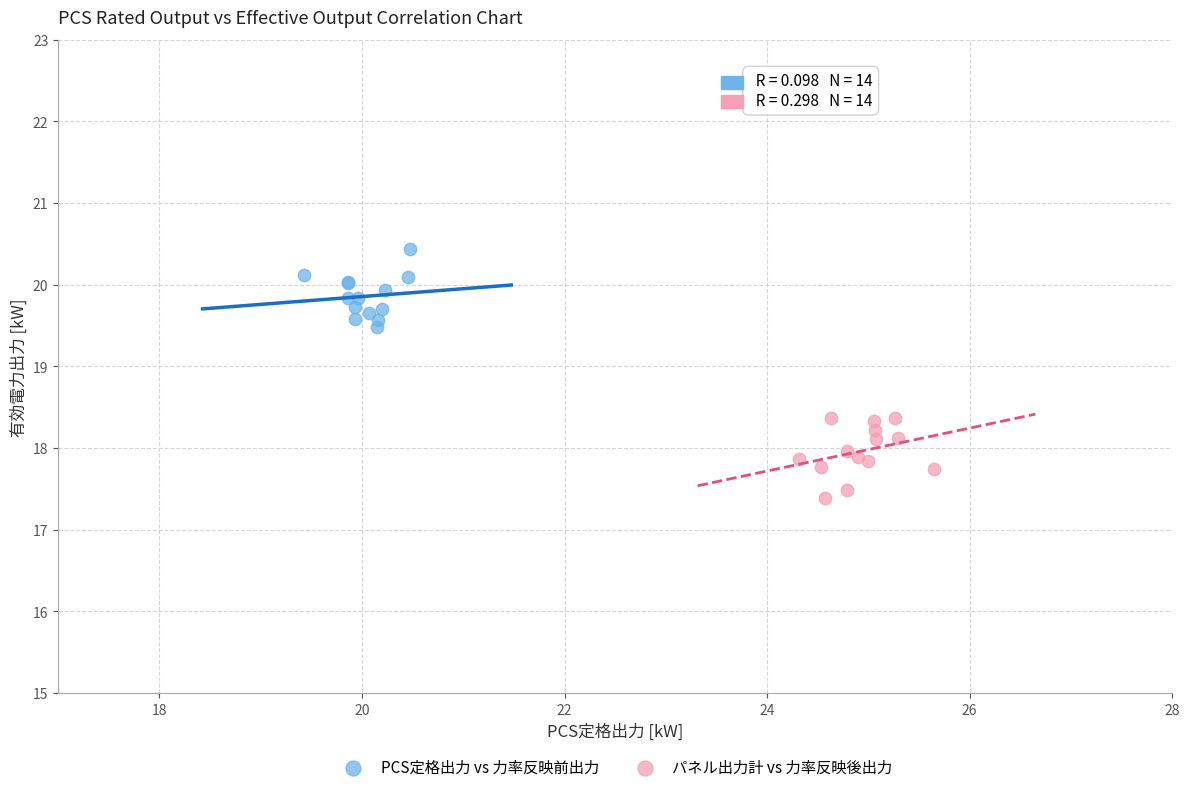

Which series contains the lowest Y value?

パネル出力計 vs 力率反映後出力